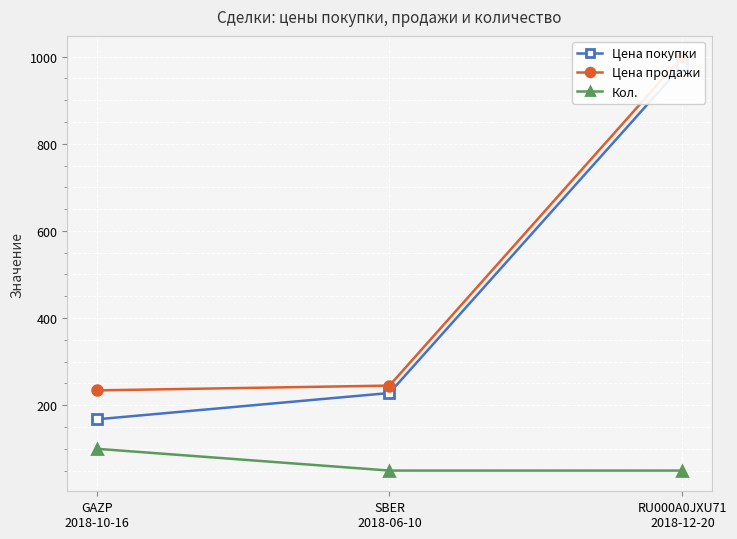

What is the smallest value displayed?

50.0